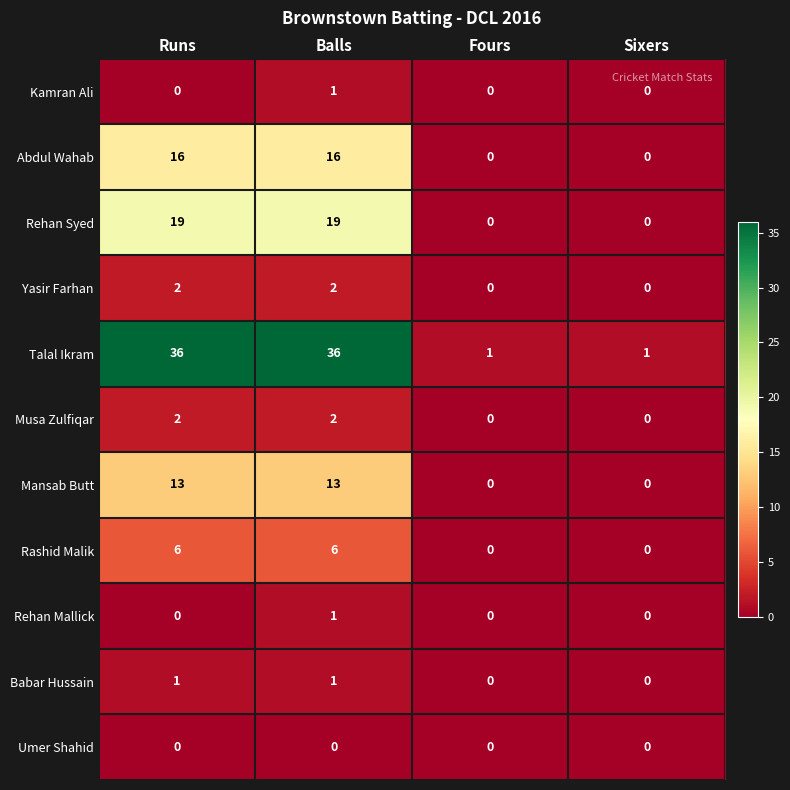

Is it true that Rehan Syed equals 19 at Balls?

True